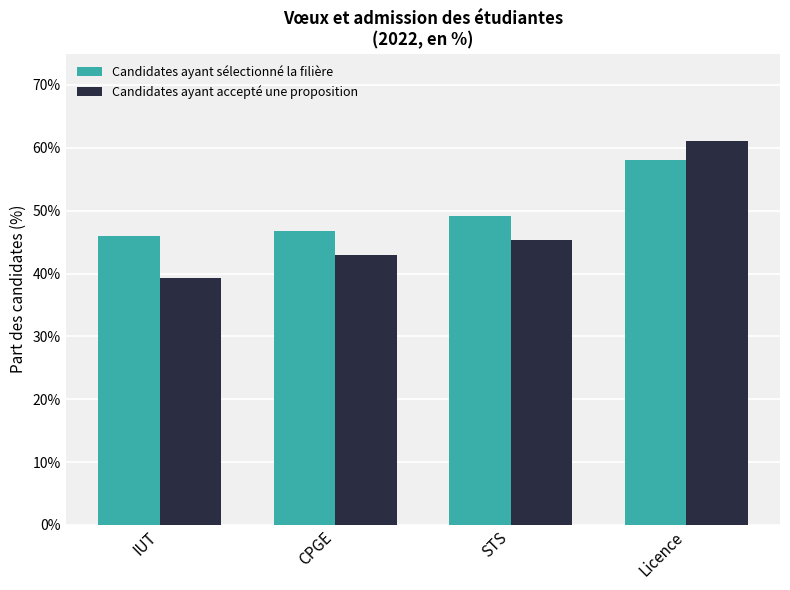

Is the value of Candidates ayant sélectionné la filière at STS greater than the value of Candidates ayant accepté une proposition at STS?

Yes